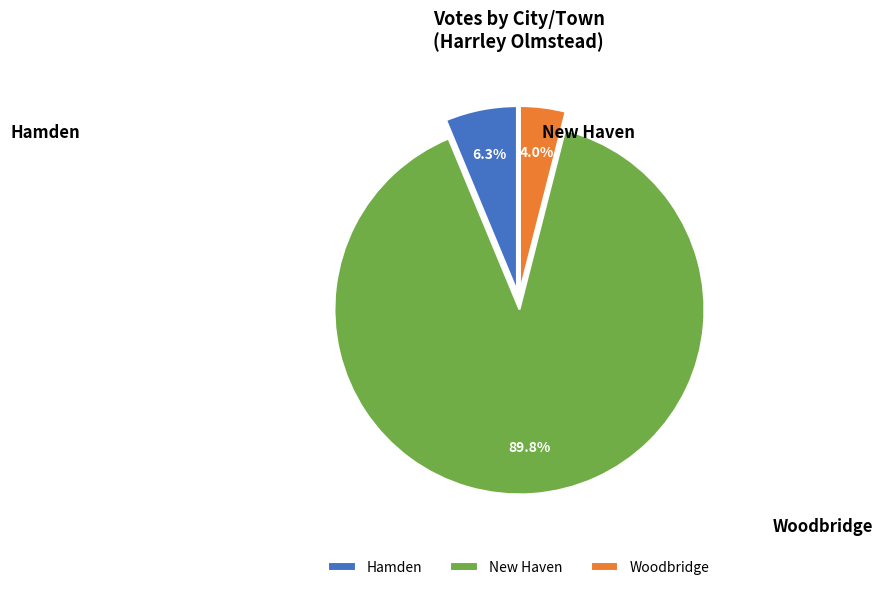

Count the number of slices in the pie.

3